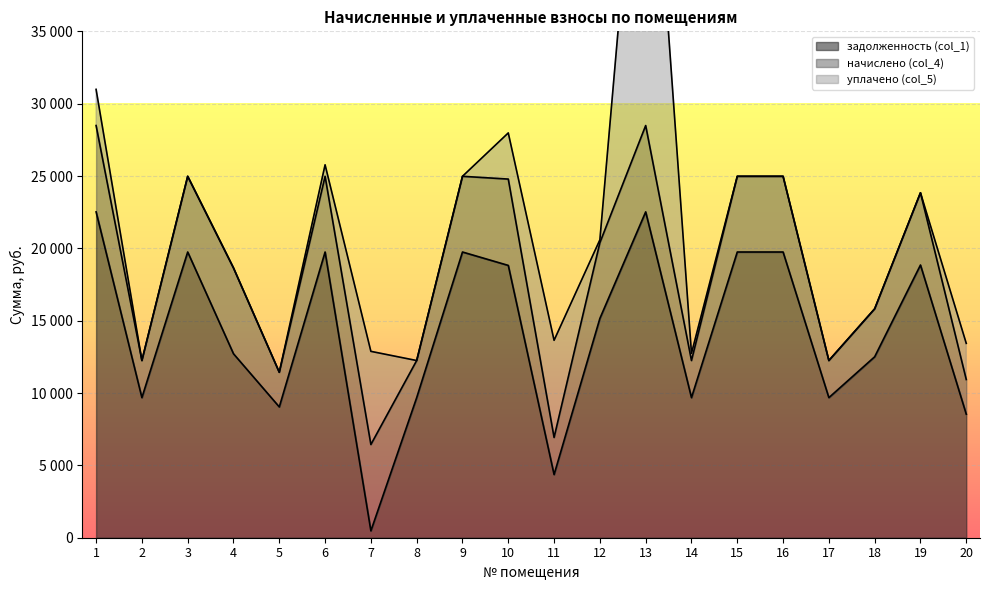

Which series has the largest range (max minus min)?

уплачено (col_5)